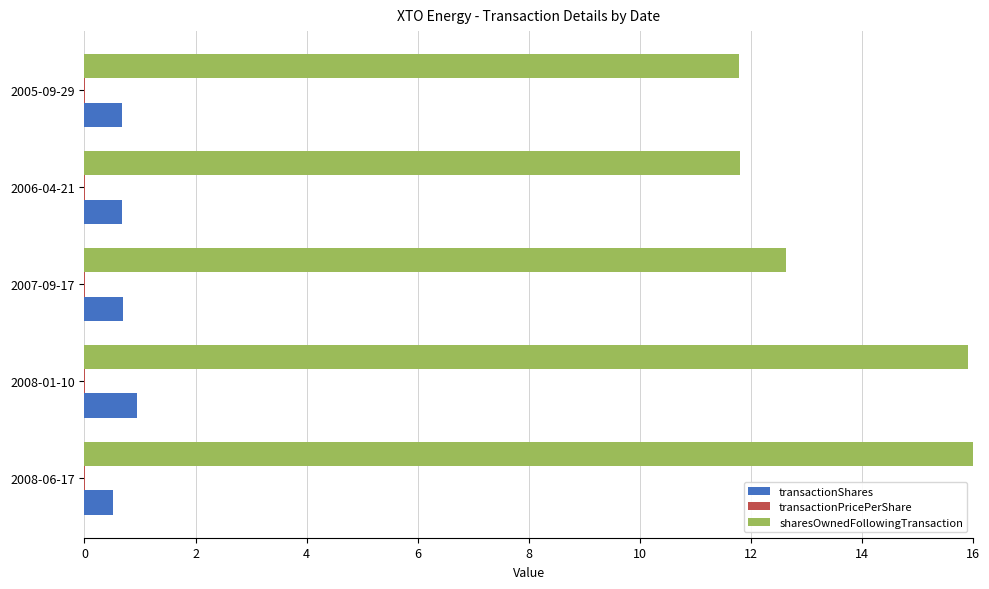

Which series has the largest total across all categories?

sharesOwnedFollowingTransaction